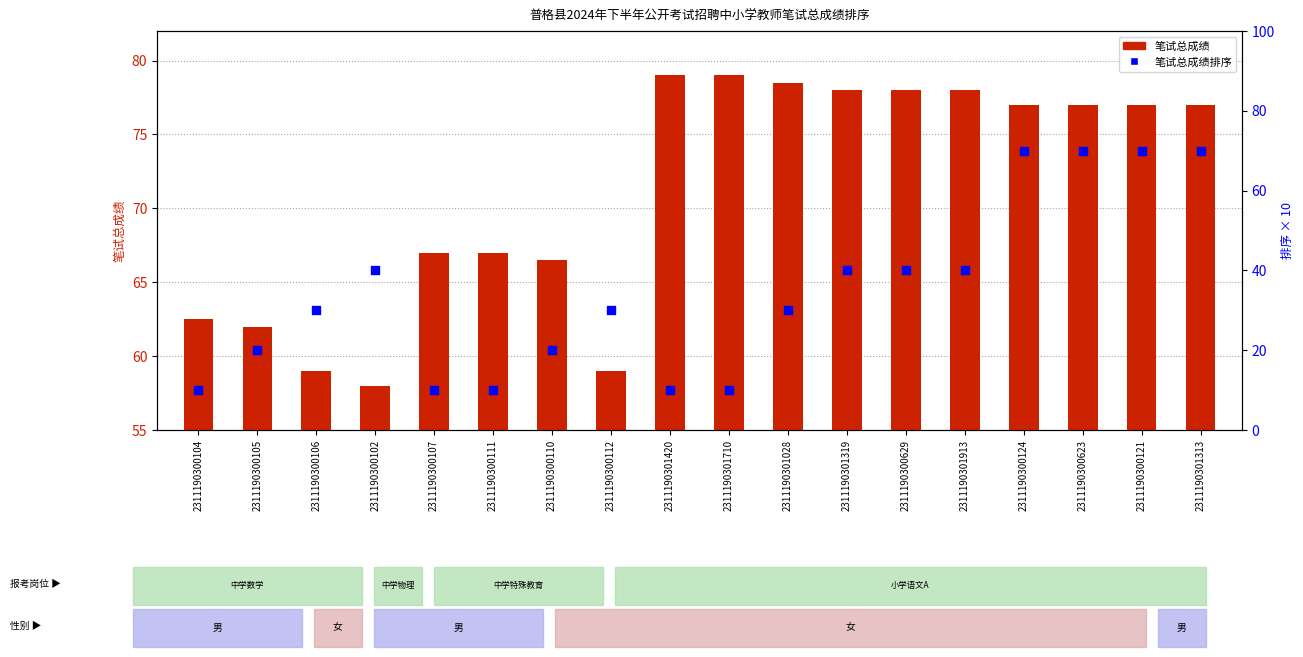

Which series has the largest total across all categories?

笔试总成绩